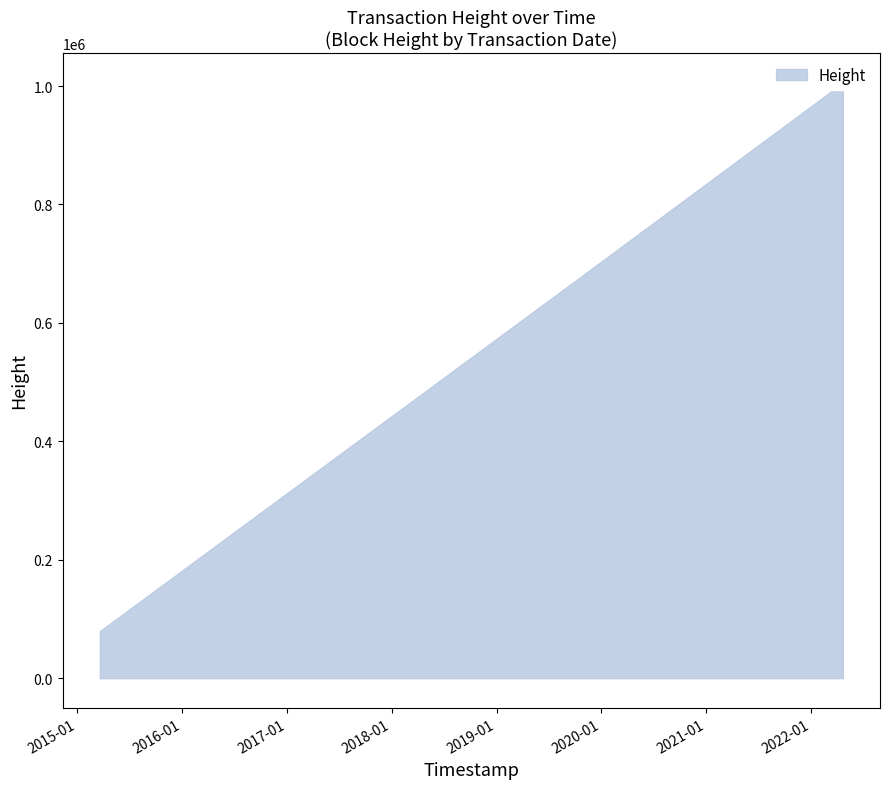

The Height series shows 22457.7 at 2015-03-21. True or false?

False